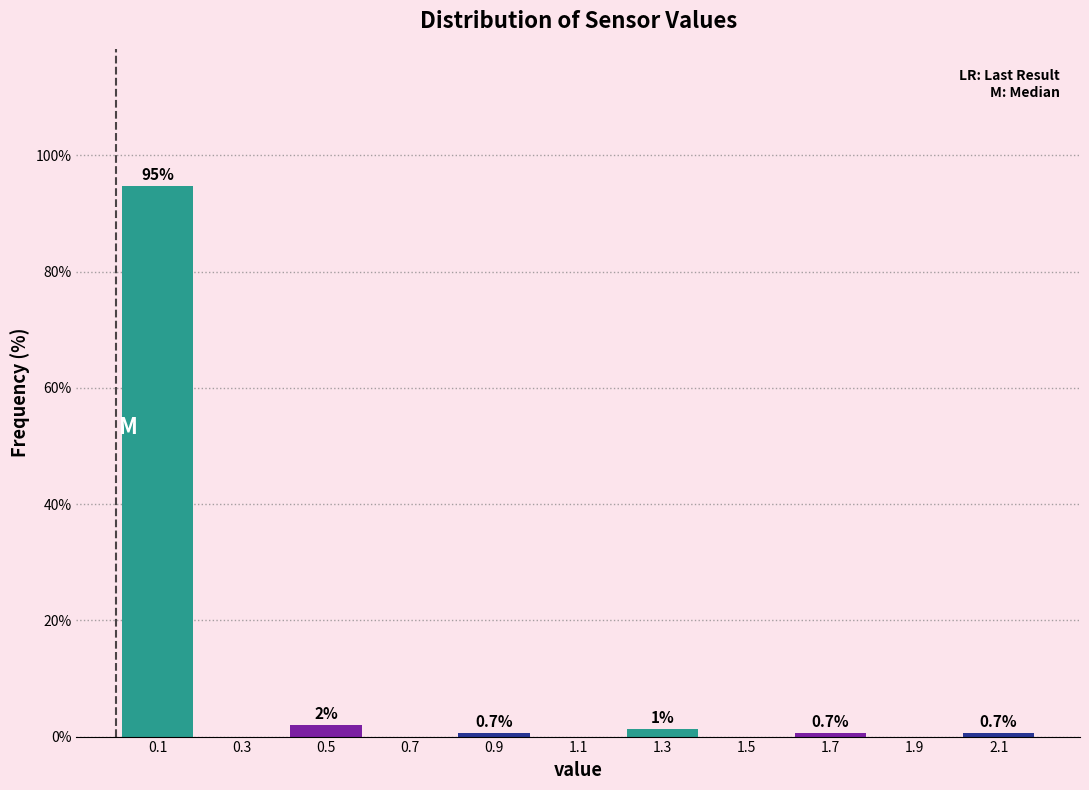

The value at 0.1 is 94.7. True or false?

True